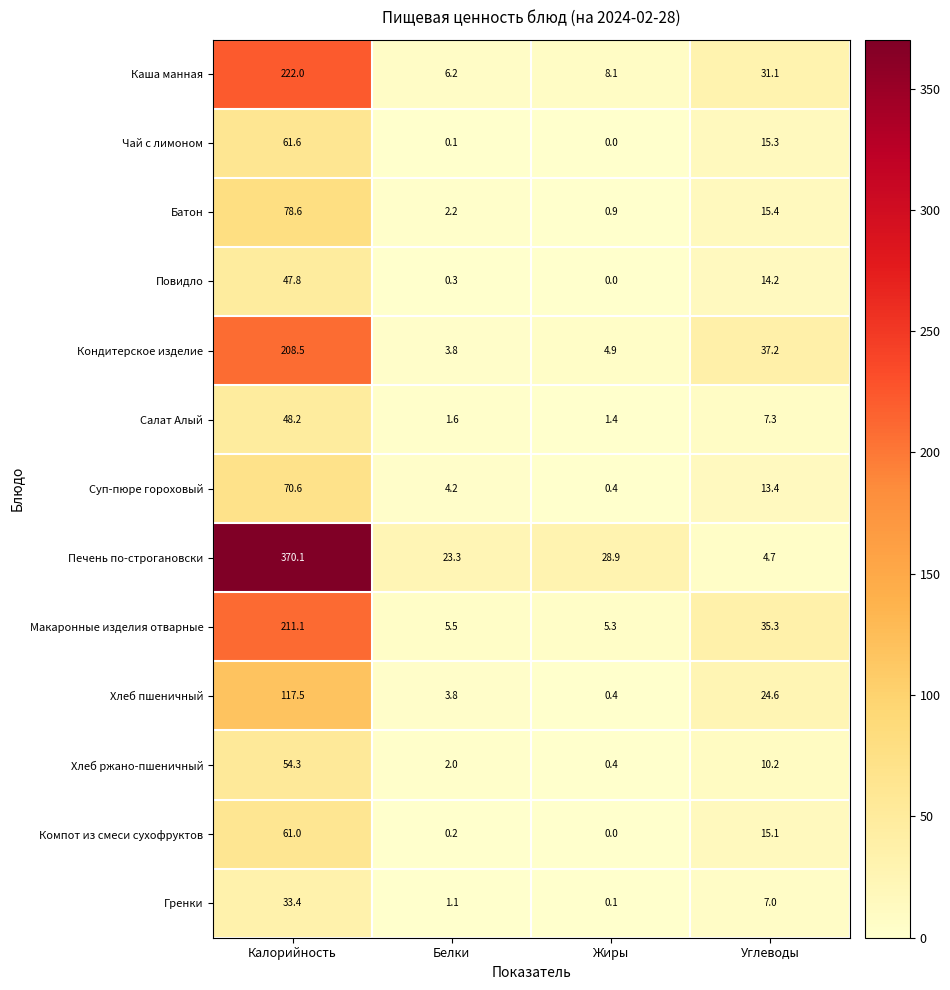

What is the sum of the Чай с лимоном values at Жиры and Углеводы?

15.3